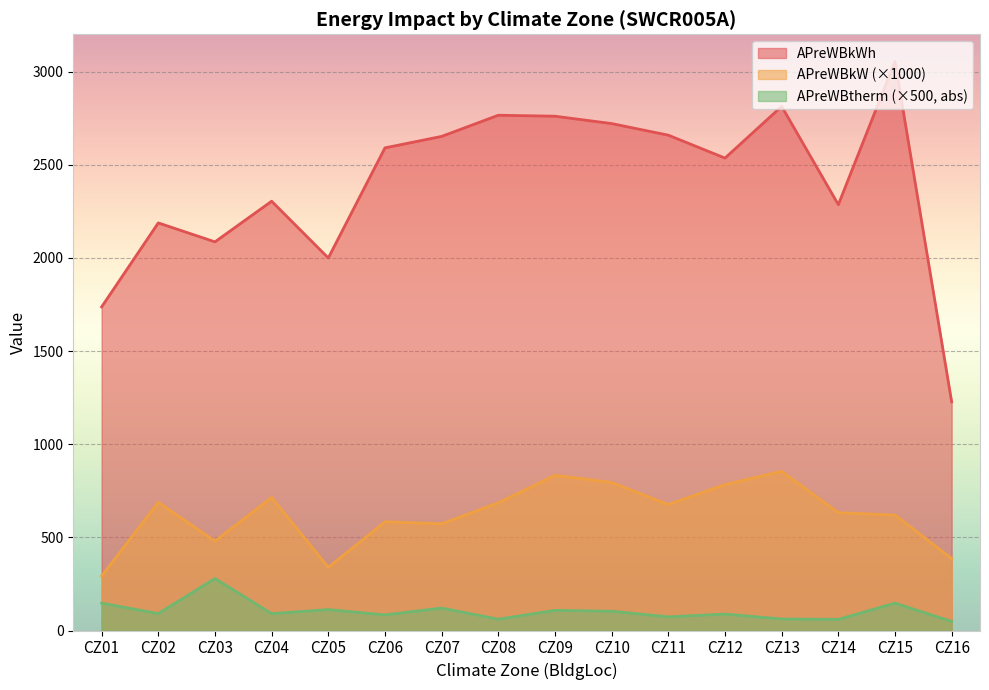

How many interior local valleys does the APreWBkW series have?

4